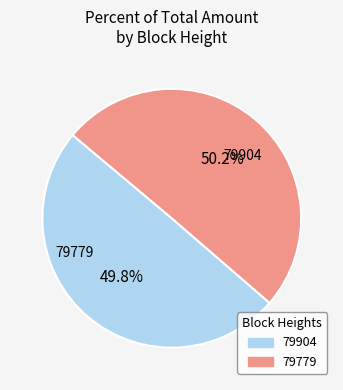

What percentage do 79904 and 79779 together represent?

100.0%